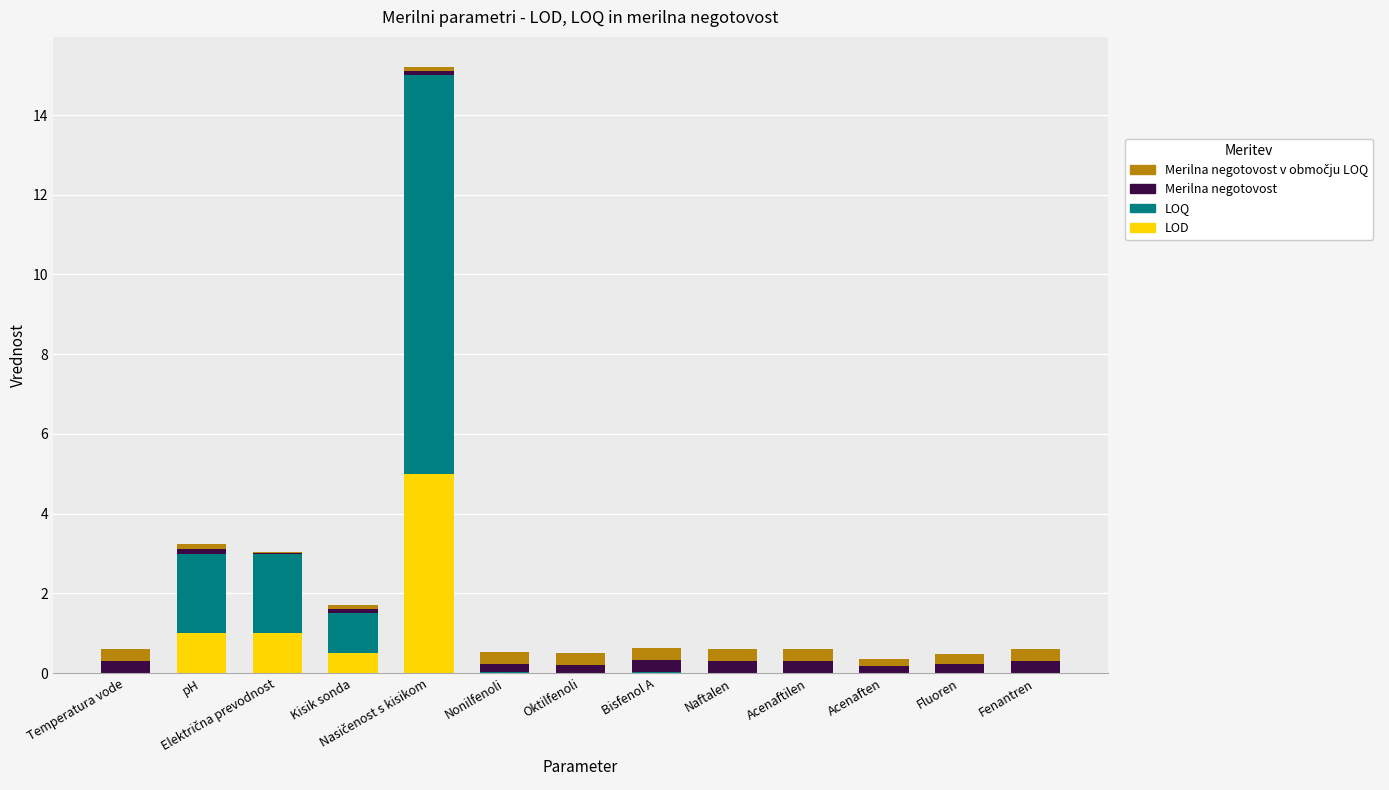

Are the bars grouped side by side (vs. stacked)?

No